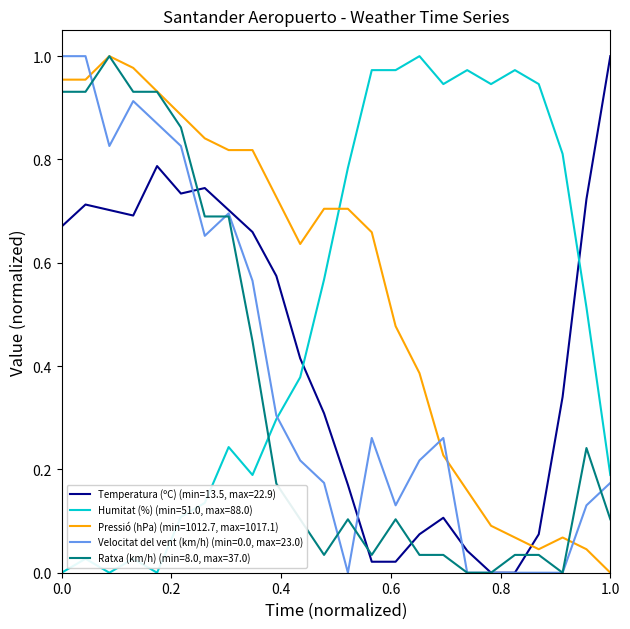

Which series ends up on top after the final intersection of Humitat (%) (min=51.0, max=88.0) and Ratxa (km/h) (min=8.0, max=37.0)?

Humitat (%) (min=51.0, max=88.0)